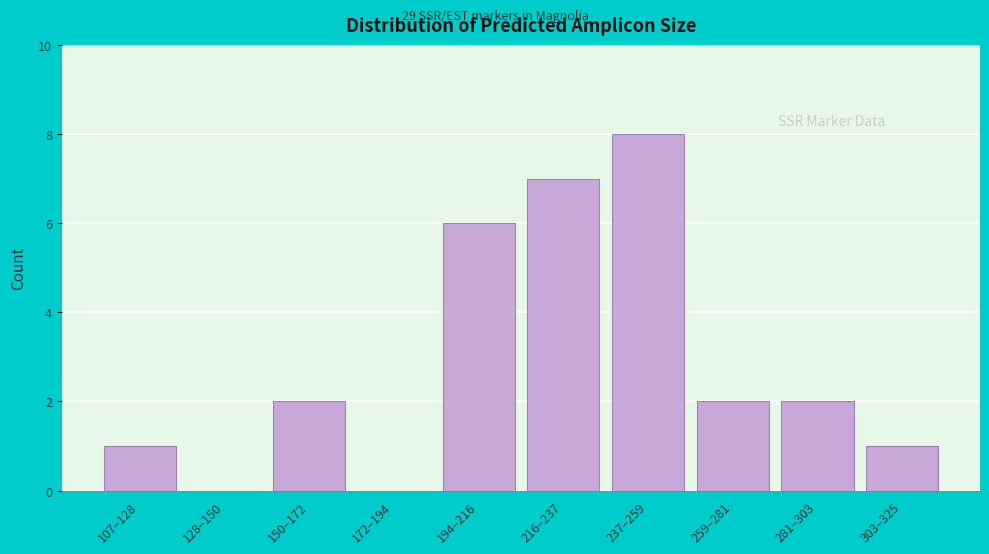

Reading left to right, extract all data points from this chart.

107–128=1	128–150=0	150–172=2	172–194=0	194–216=6	216–237=7	237–259=8	259–281=2	281–303=2	303–325=1